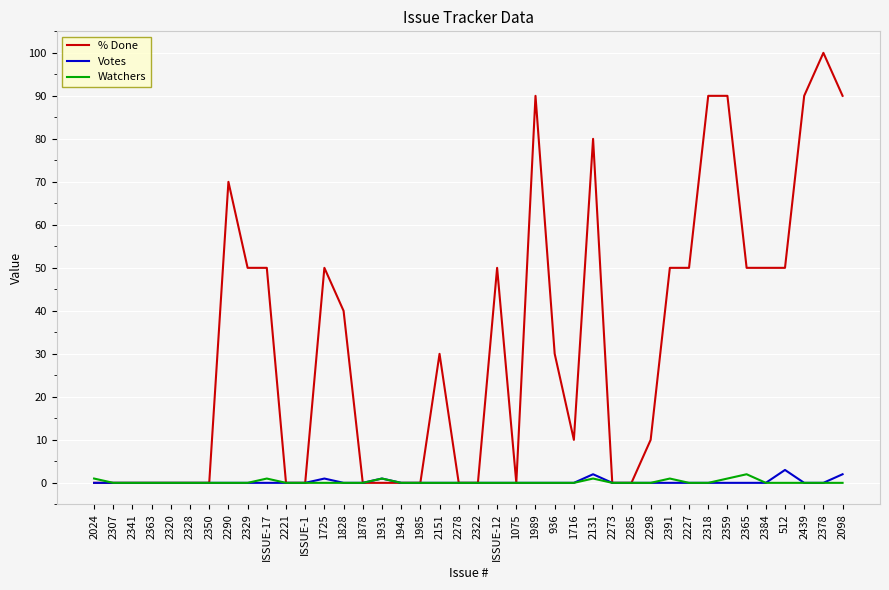

Where does the % Done series first go above 30?

2290